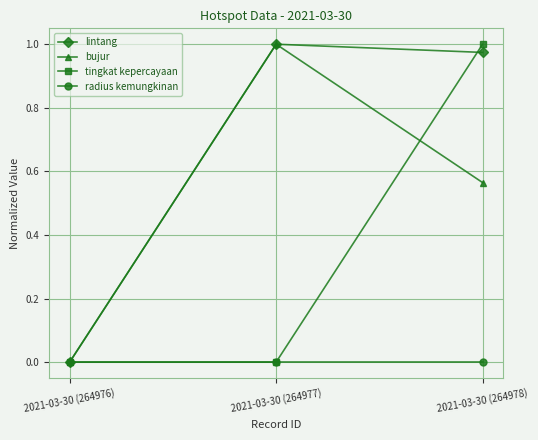

What are all the series names shown in the legend?

lintang, bujur, tingkat kepercayaan, radius kemungkinan